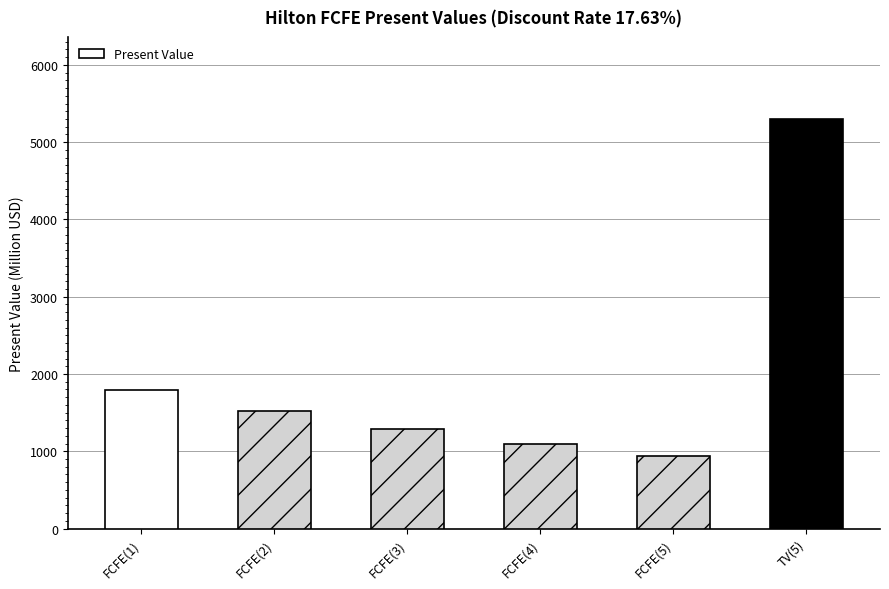

Does the chart contain stacked bars?

No